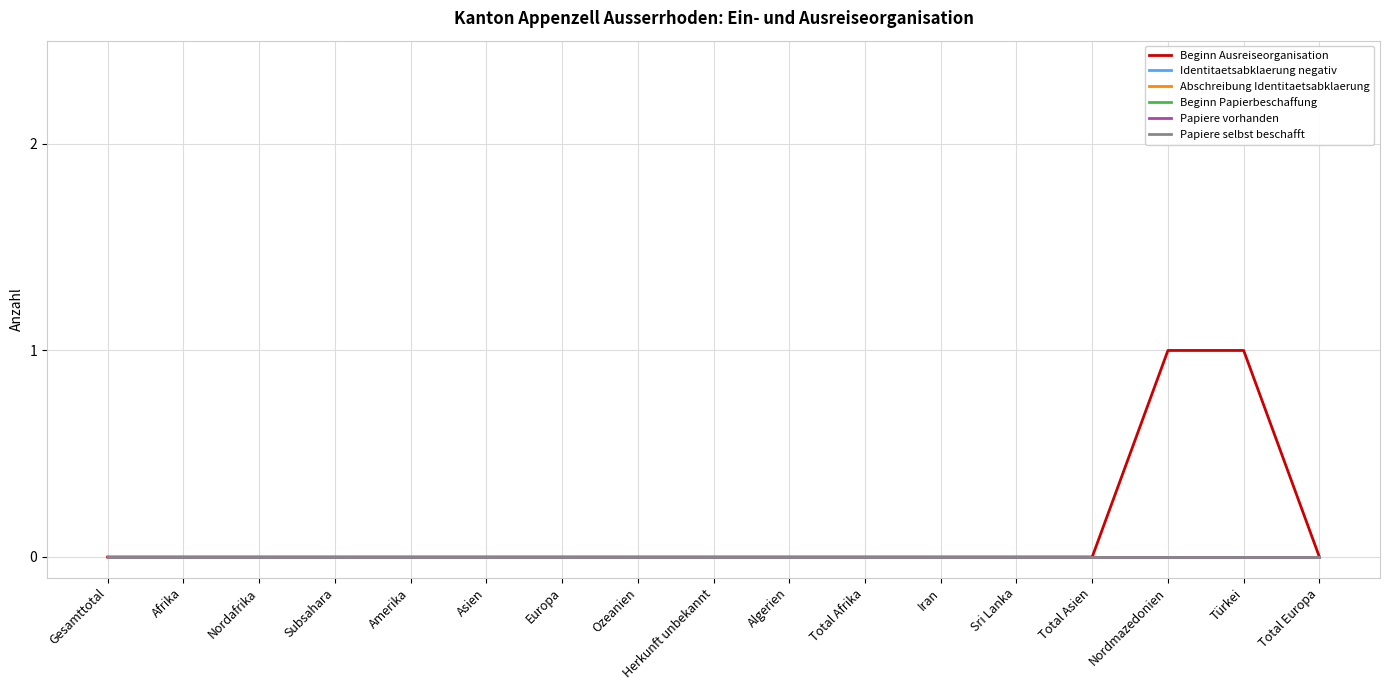

True or false: Abschreibung Identitaetsabklaerung and Papiere vorhanden intersect in this chart.

False